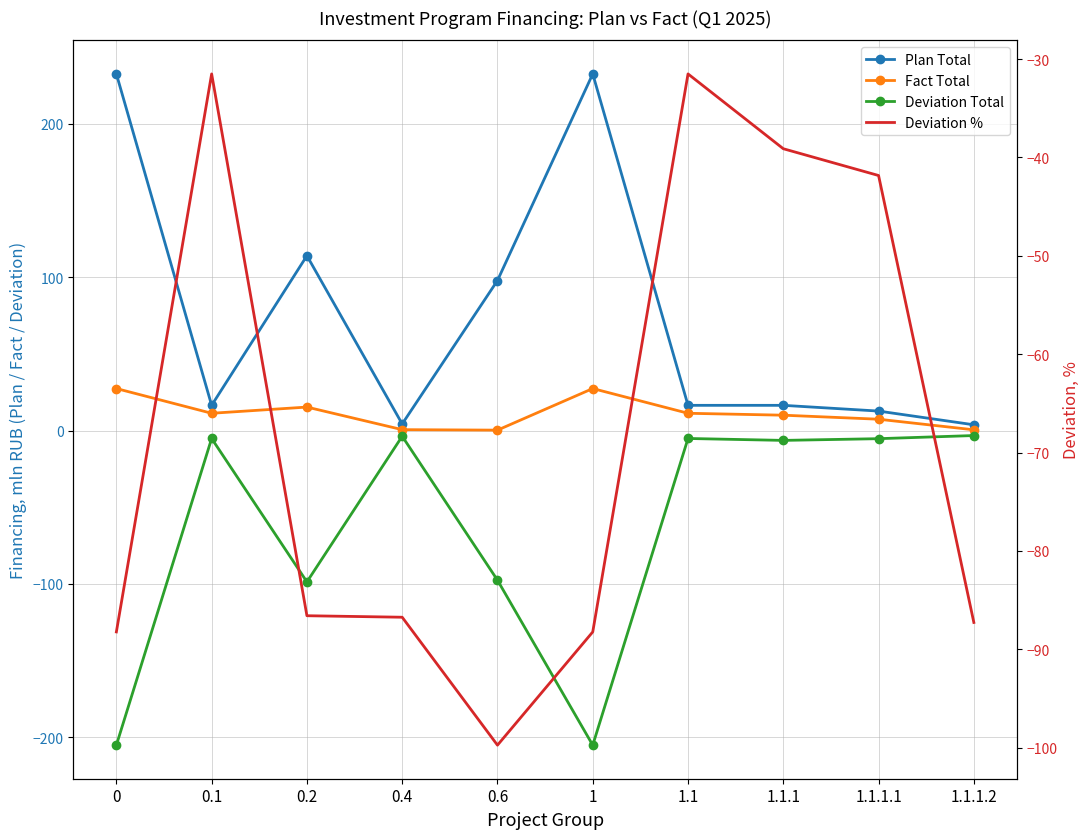

Reading left to right, transcribe all the data shown in this chart.

Plan Total: 0=232.6	0.1=16.4	0.2=114.0	0.4=4.3	0.6=97.9	1=232.6	1.1=16.4	1.1.1=16.4	1.1.1.1=12.7	1.1.1.2=3.7
Fact Total: 0=27.4	0.1=11.3	0.2=15.3	0.4=0.6	0.6=0.3	1=27.4	1.1=11.3	1.1.1=10.0	1.1.1.1=7.4	1.1.1.2=0.5
Deviation Total: 0=-205.2	0.1=-5.2	0.2=-98.7	0.4=-3.7	0.6=-97.6	1=-205.2	1.1=-5.2	1.1.1=-6.4	1.1.1.1=-5.3	1.1.1.2=-3.3
Deviation %: 0=-88.2	0.1=-31.5	0.2=-86.6	0.4=-86.7	0.6=-99.7	1=-88.2	1.1=-31.5	1.1.1=-39.1	1.1.1.1=-41.8	1.1.1.2=-87.3